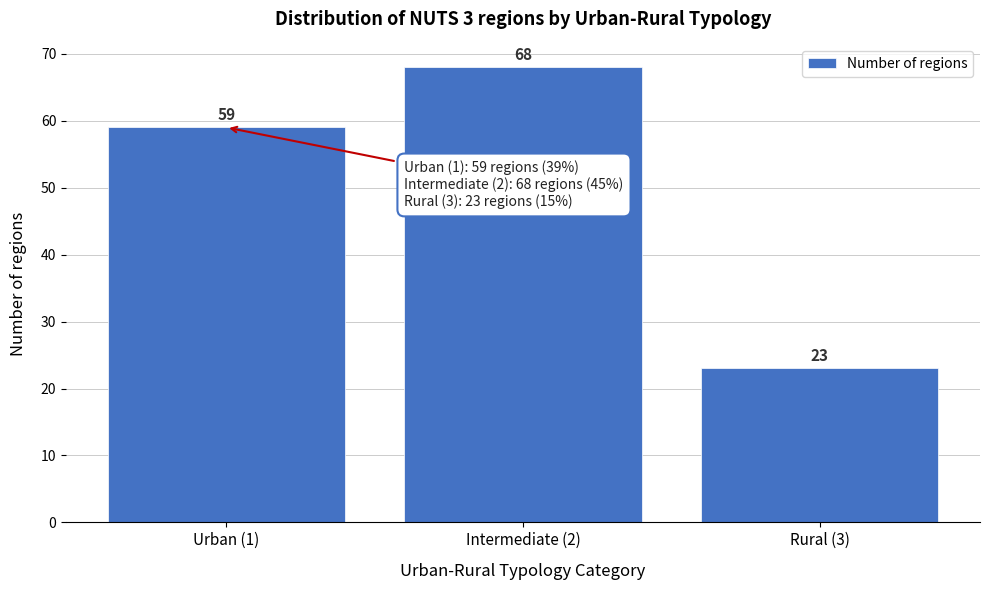

Reading left to right, list all the values displayed in this chart.

Urban (1)=59	Intermediate (2)=68	Rural (3)=23